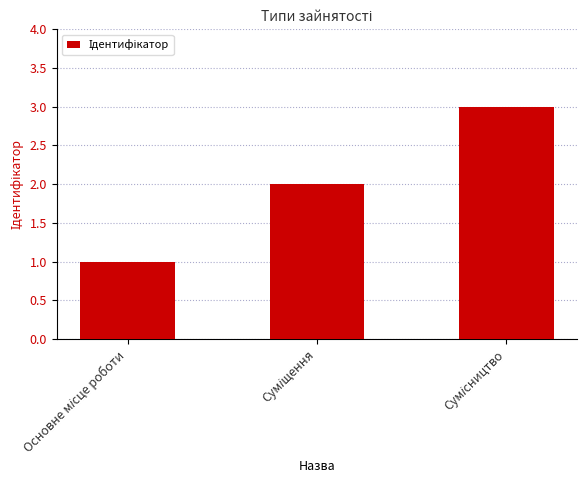

What is the greatest value displayed?

3